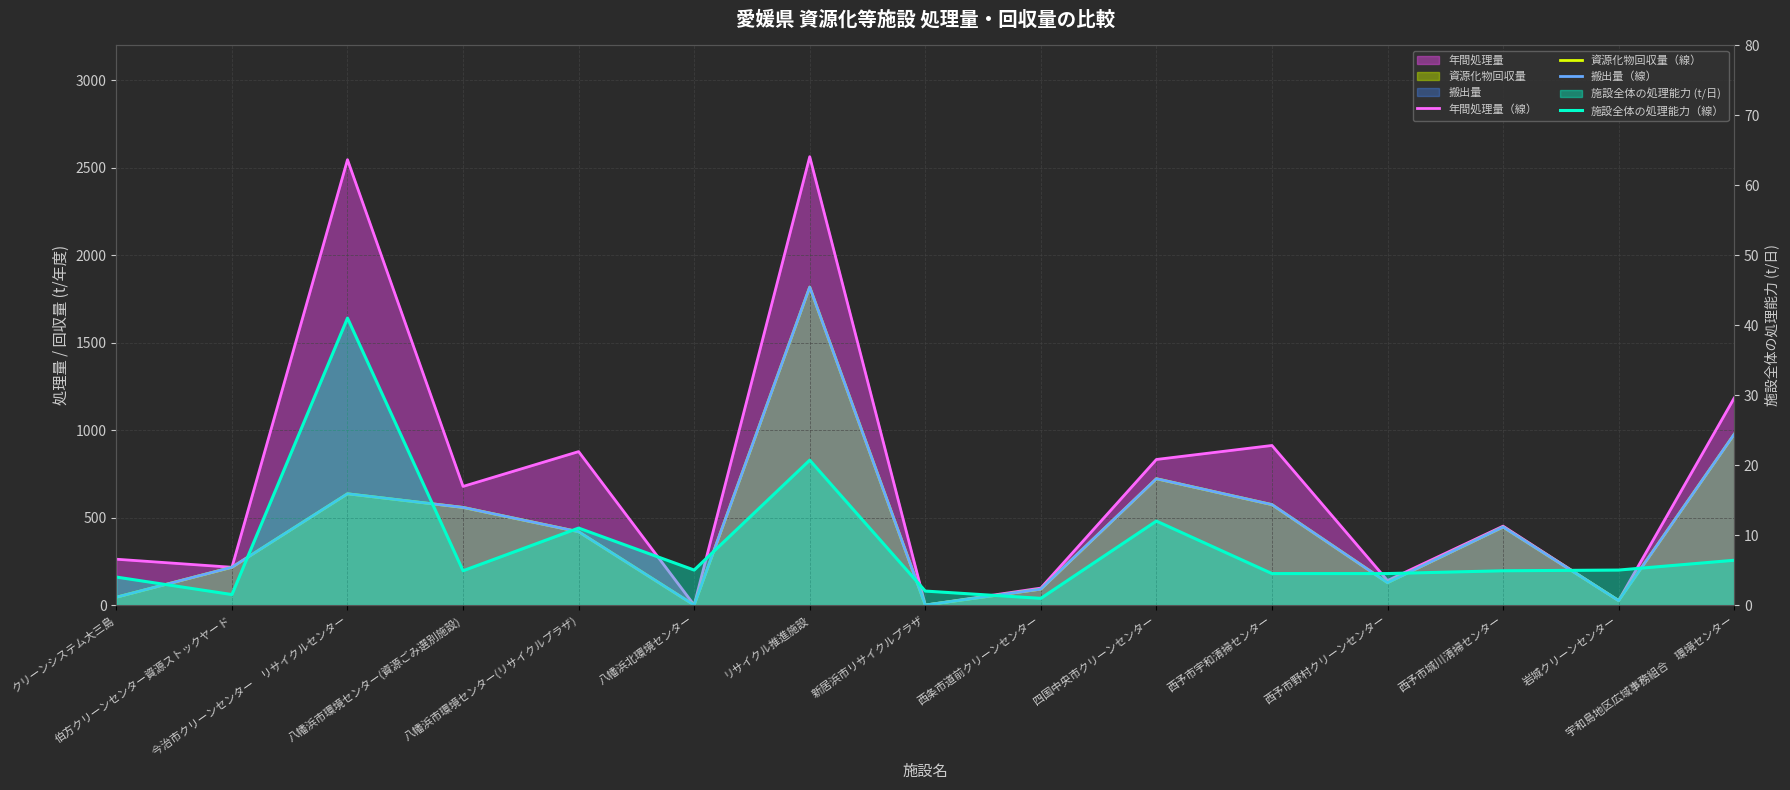

Which category has the lowest value across all series?

八幡浜北環境センター